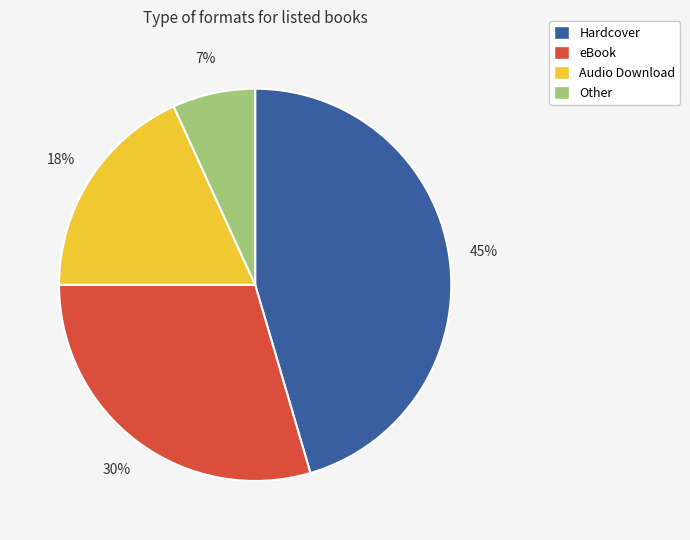

Rank the categories by value from lowest to highest.

Other, Audio Download, eBook, Hardcover